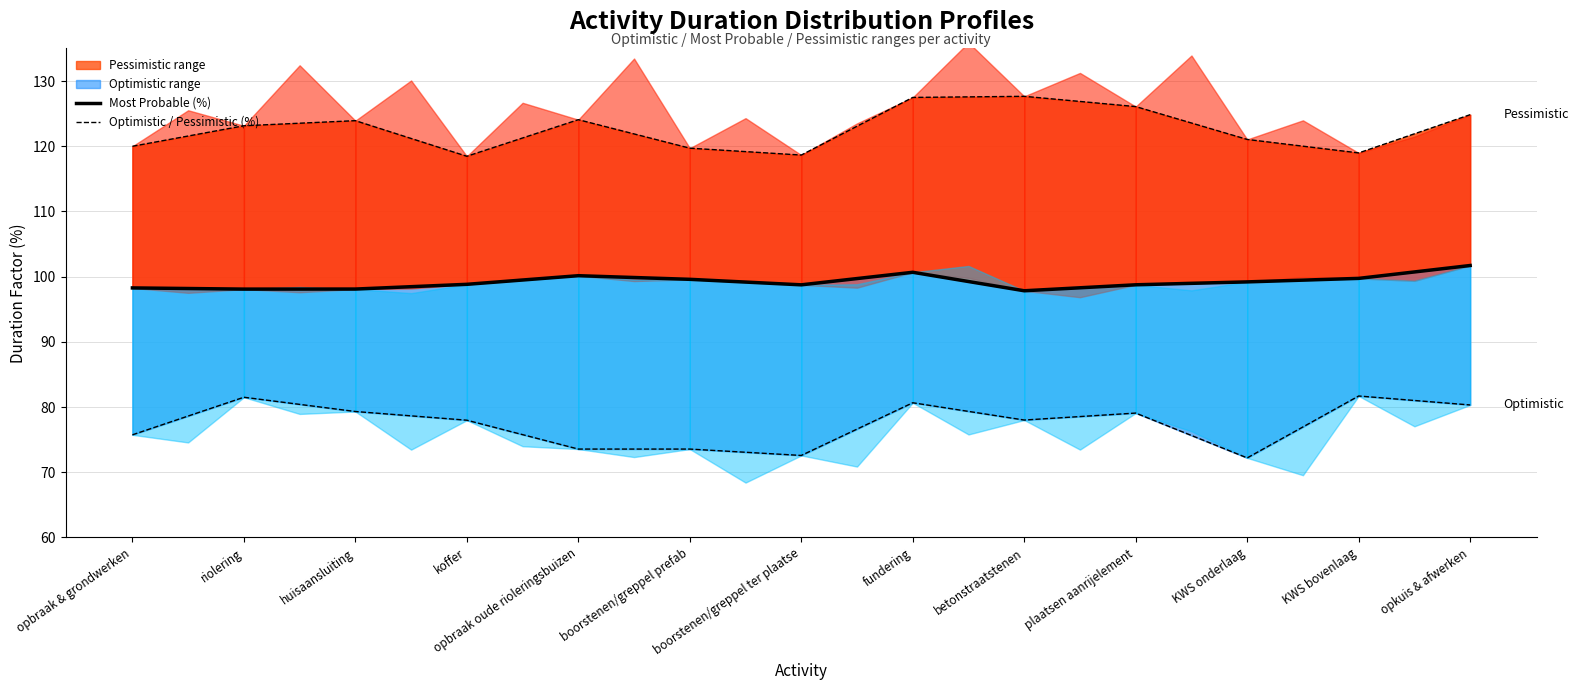

True or false: Most Probable (%) and Pessimistic (%) cross at least once.

False